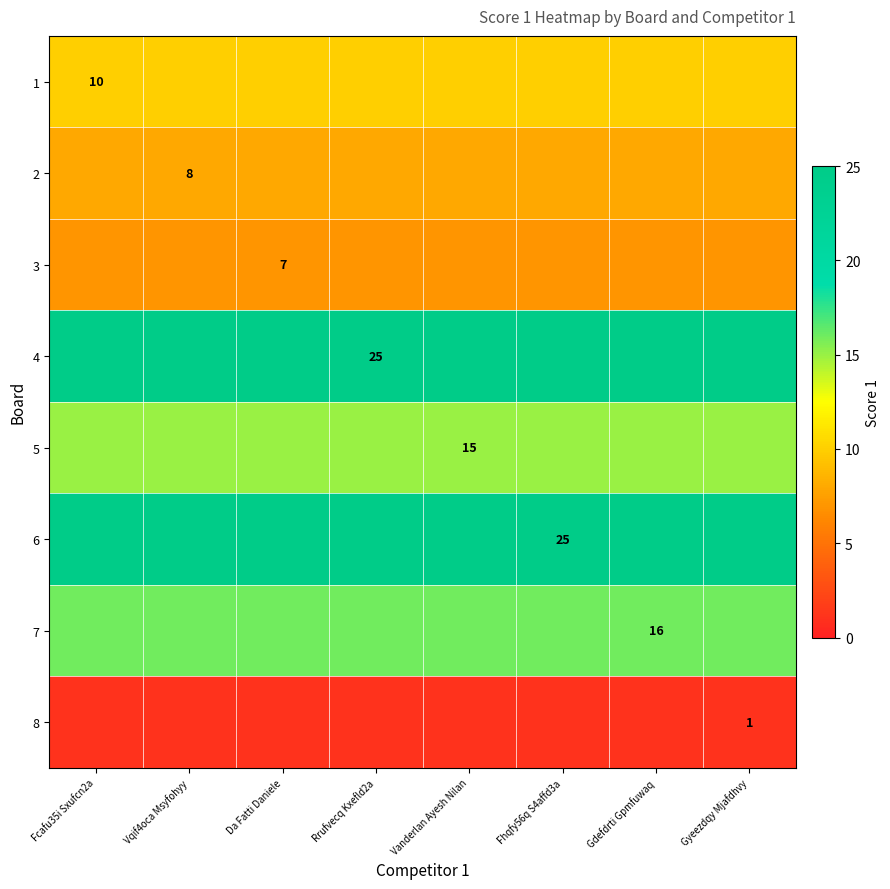

The 2 series shows 8 at Vqif4oca Msyfohyy. True or false?

True